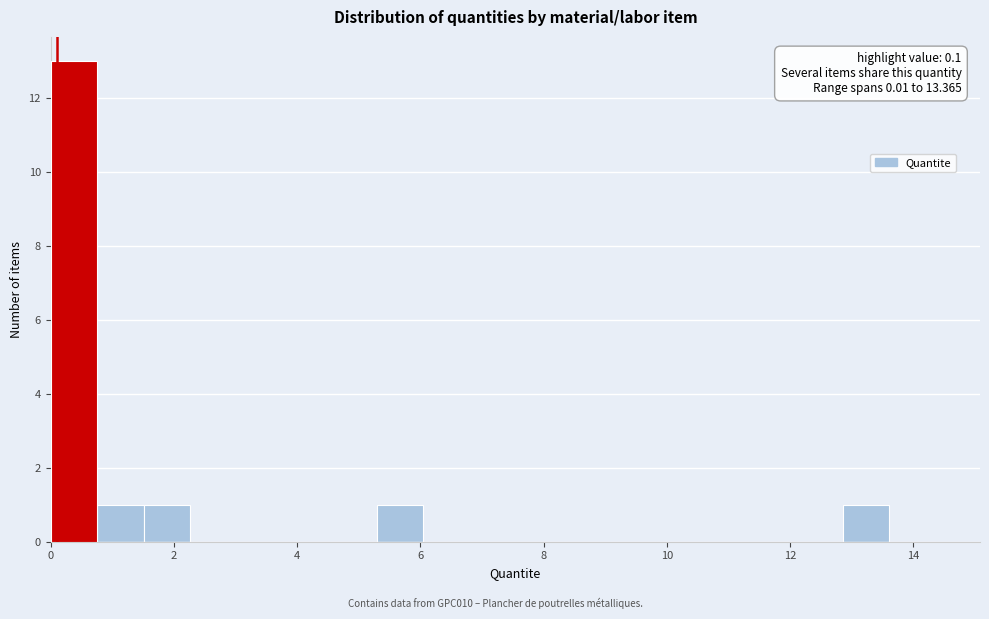

Read against the x-axis, roughly where is the centre of the tallest bar?

0.4